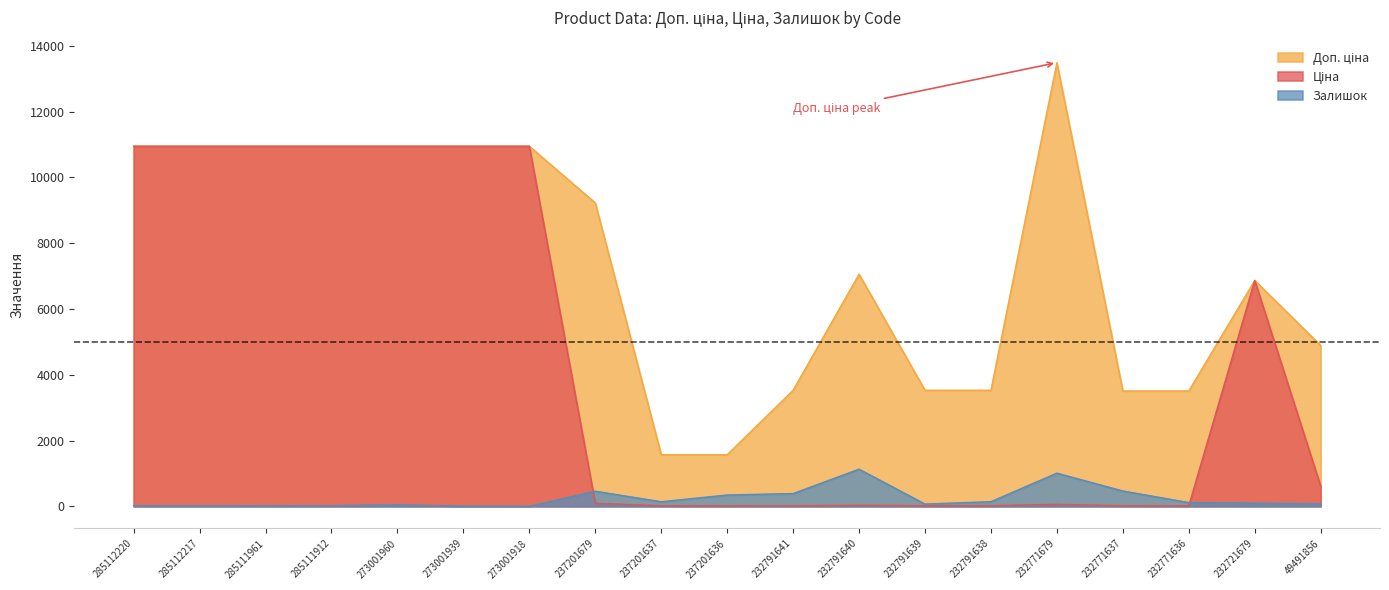

Where is the first local minimum for Залишок?

285111961